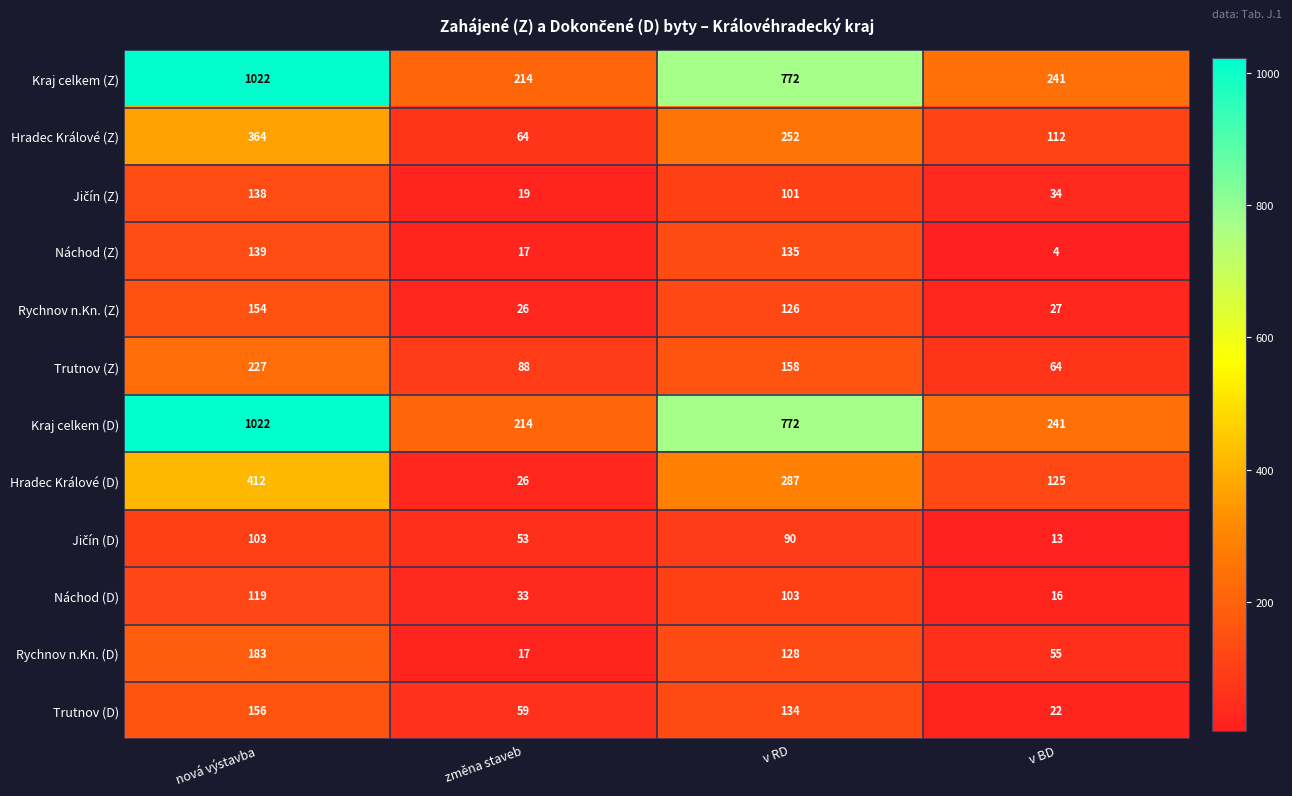

What is the spread (max minus min) of values at změna staveb?

197